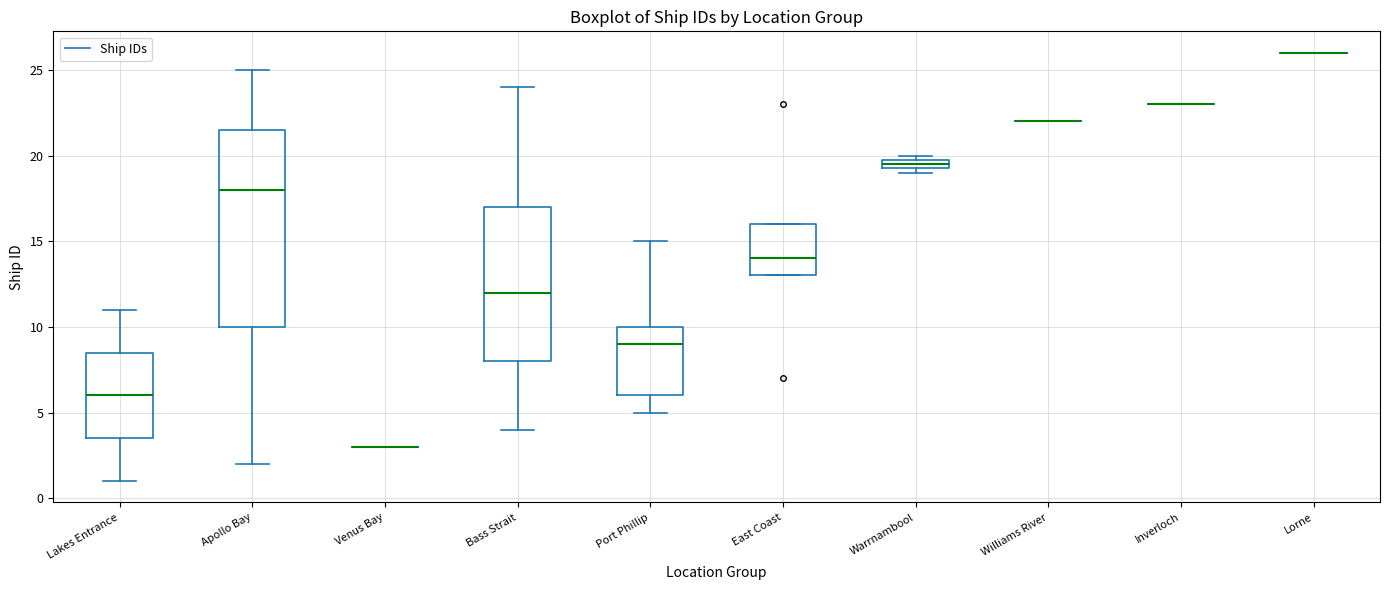

Comparing the boxes themselves (not the whiskers), which one is the tallest?

Apollo Bay